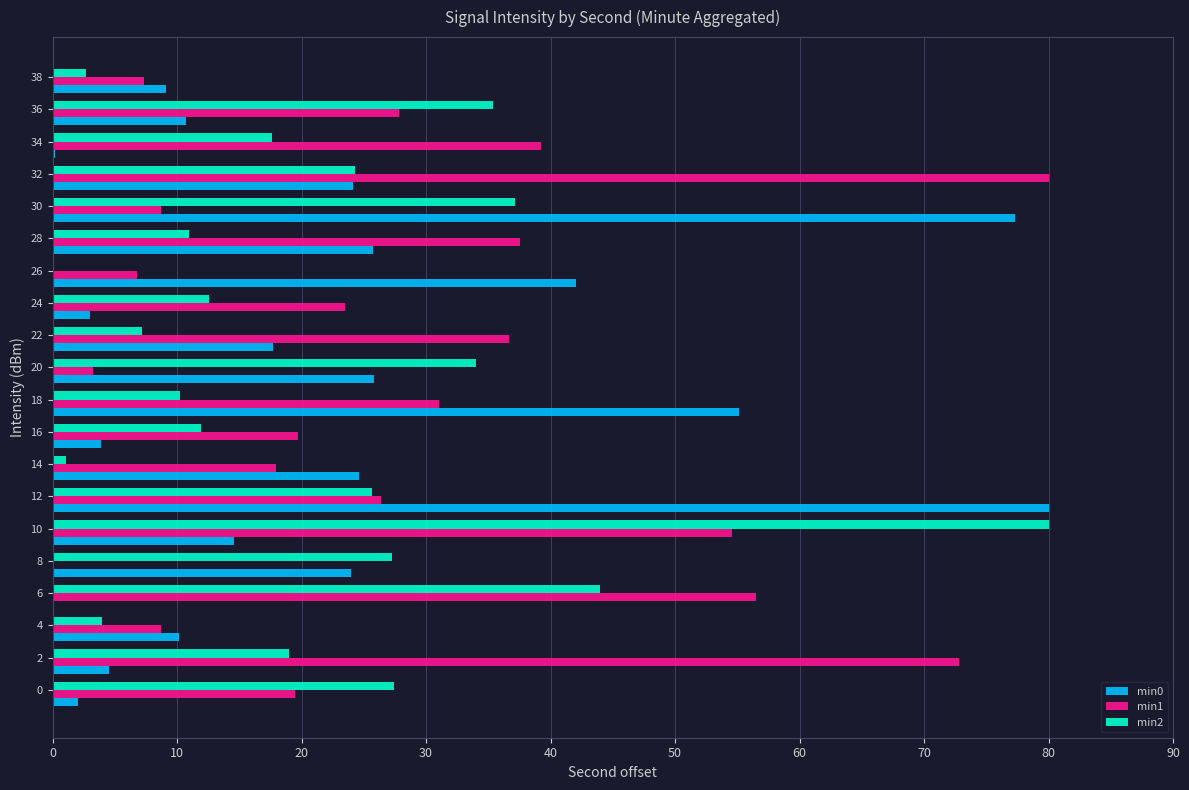

Where is min1 nearest to the value 40?

34